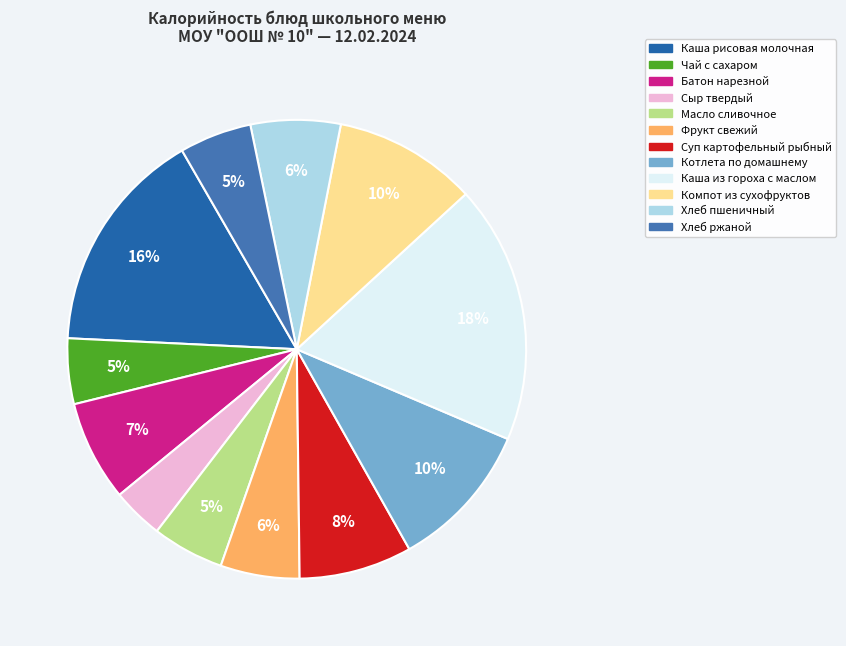

Which has a higher value, Каша из гороха с маслом or Сыр твердый?

Каша из гороха с маслом